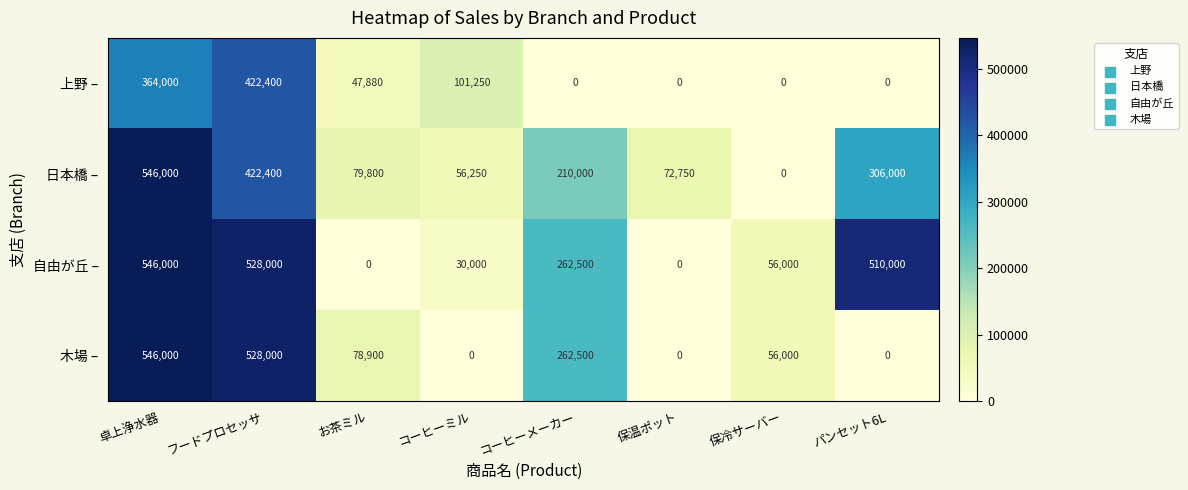

Which series changed the most between コーヒーミル and パンセット6L?

自由が丘 –